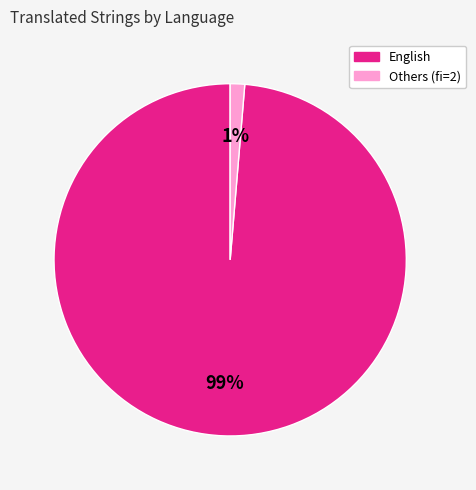

Does any single category account for the majority?

Yes